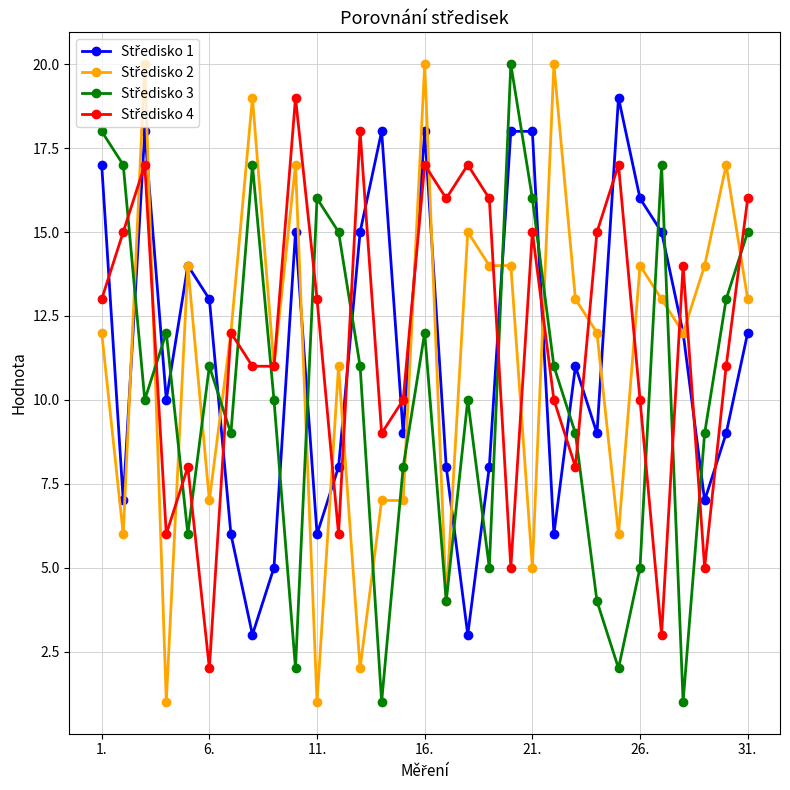

At which category is the sum across all series the highest?

16.